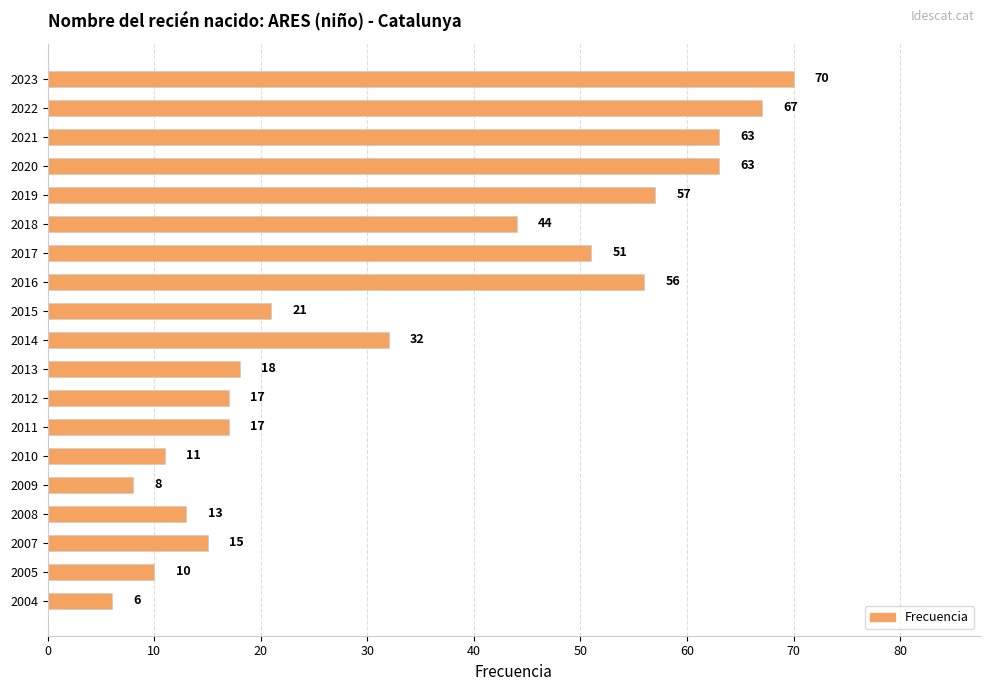

How many bars are there in total?

19